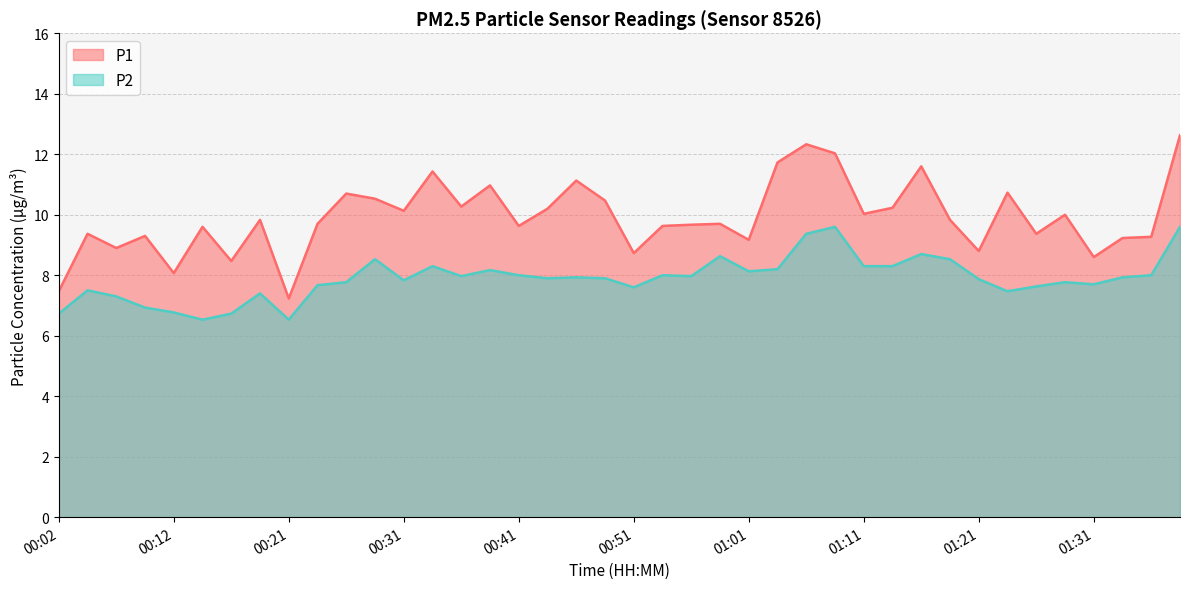

Which series has the widest spread of values?

P1